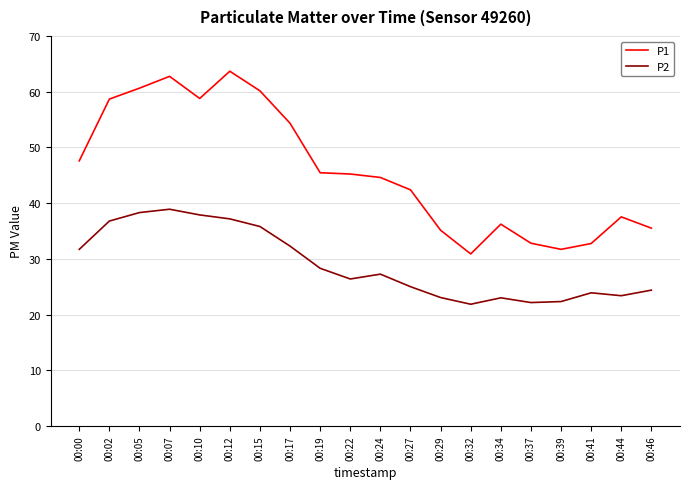

What is the total value across all series at 00:12?

100.8